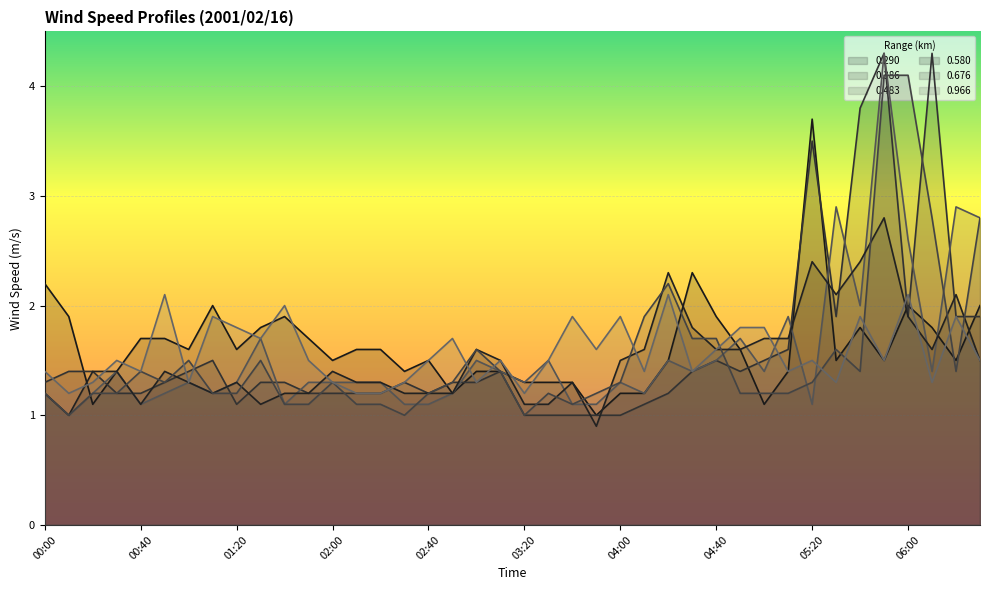

What are all the series names shown in the legend?

0.290, 0.386, 0.483, 0.580, 0.676, 0.966